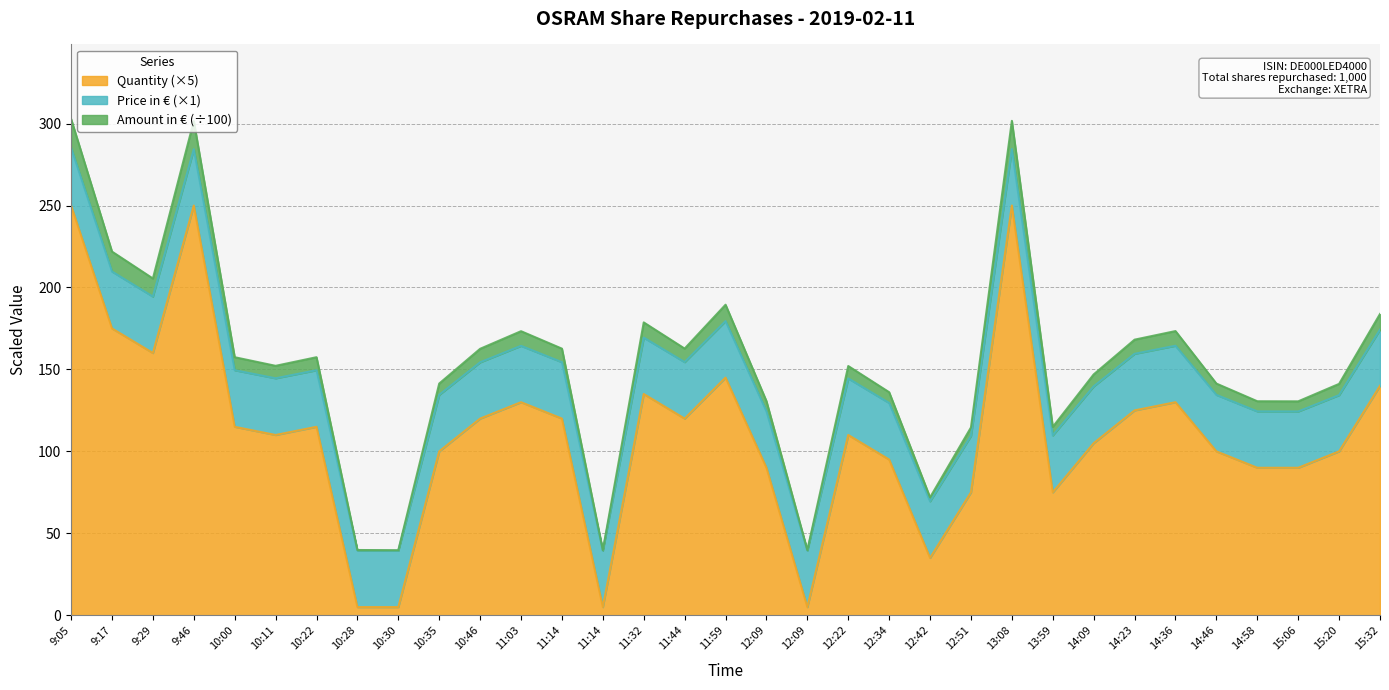

How many data points does each series have?

33